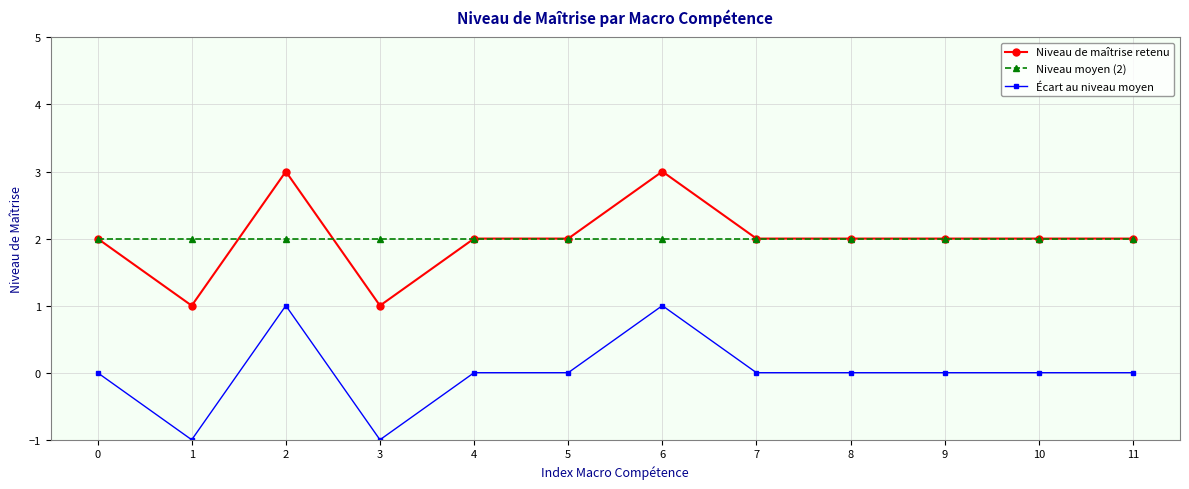

Rank the series by their maximum value, from lowest to highest.

Écart au niveau moyen, Niveau moyen (2), Niveau de maîtrise retenu